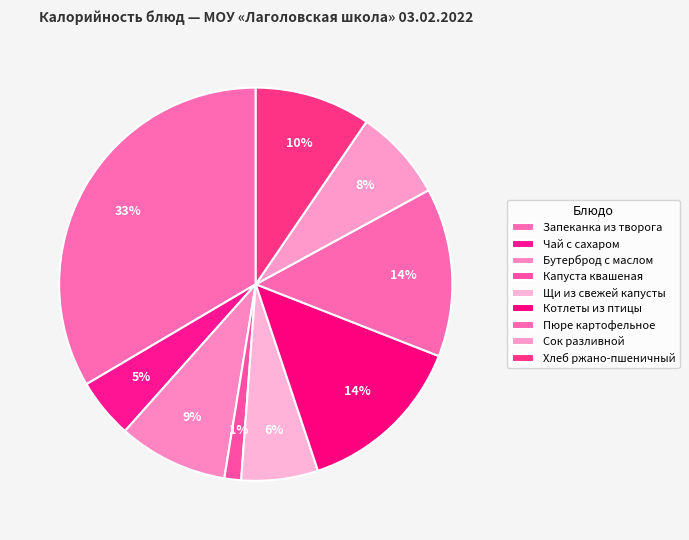

To the nearest percent, what percentage of the pie is Сок разливной?

8%